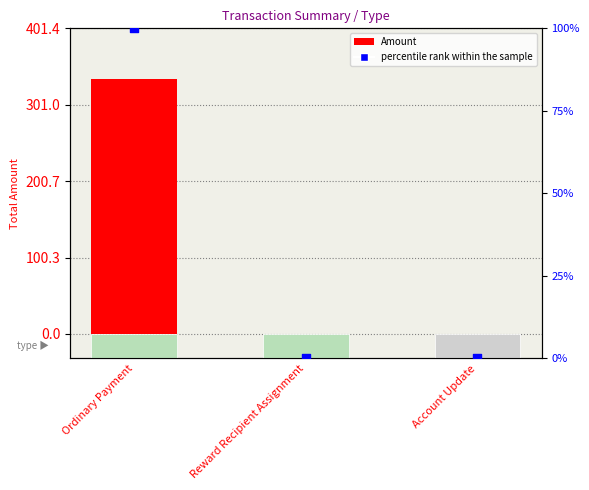

What are all the series names shown in the legend?

Amount, percentile rank within the sample